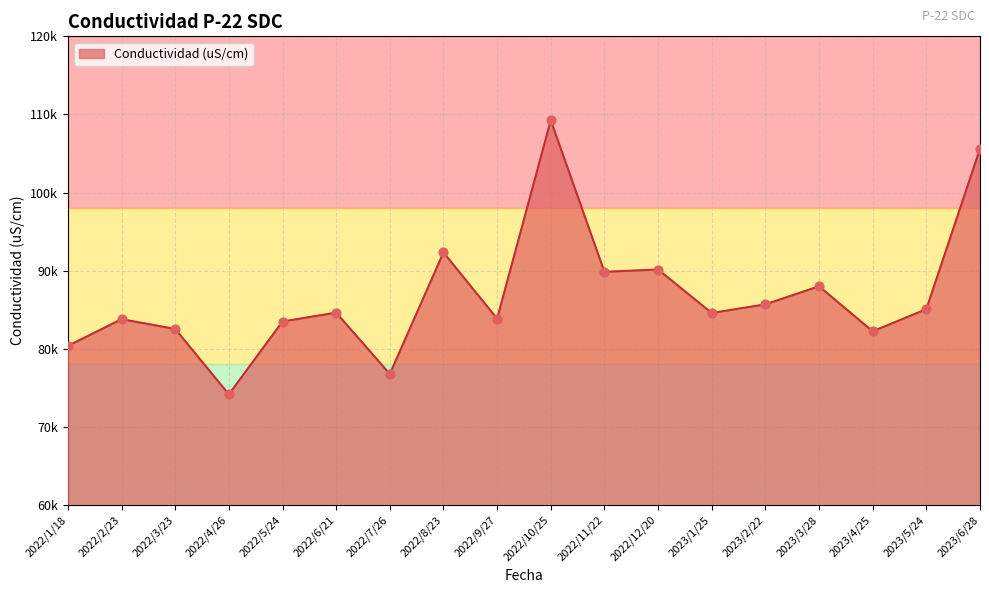

Approximately how many times larger is the value at 2022/7/26 compared to 2022/8/23?

0.8